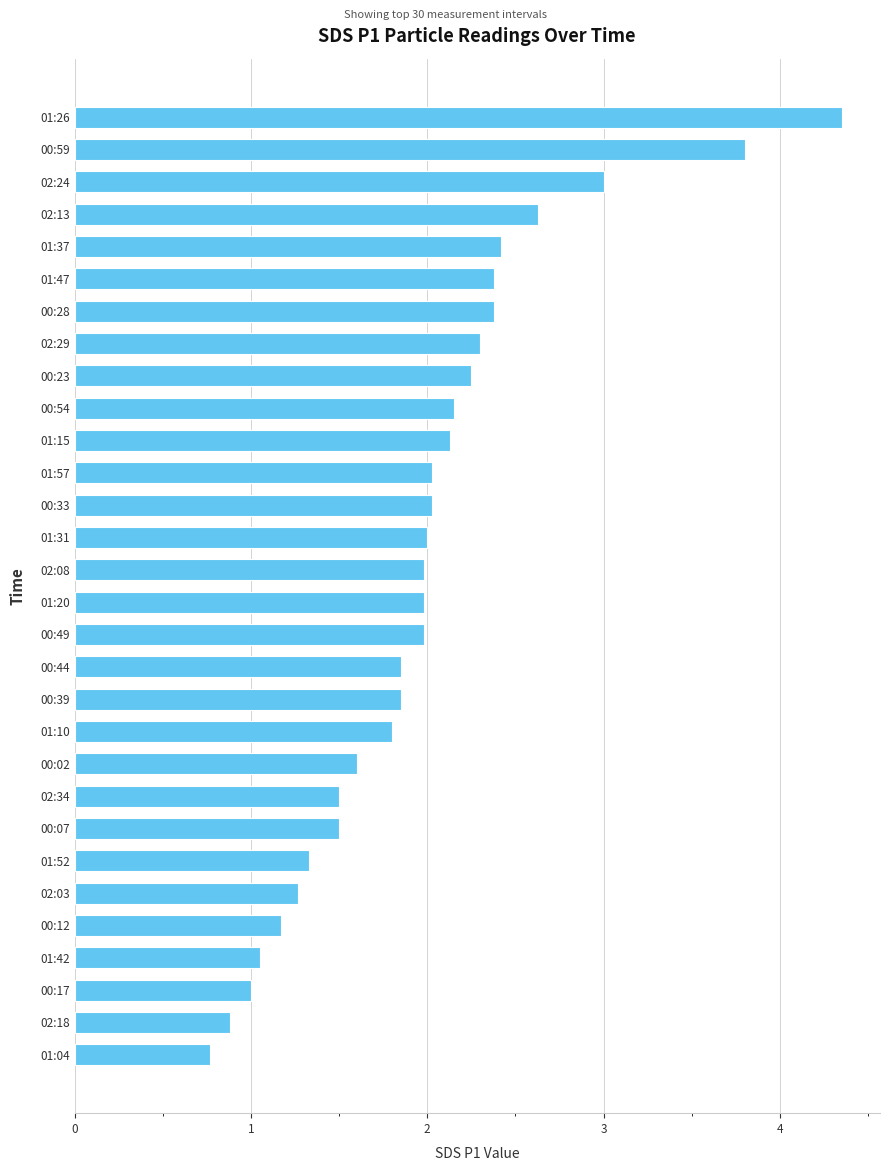

What is the sum of the values at 02:24 and 01:04?

3.8